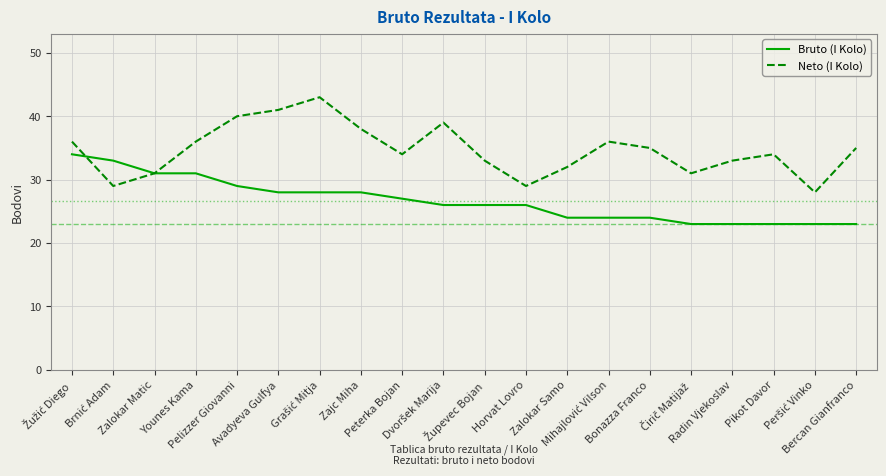

List the series in order of their peak value, highest first.

Neto (I Kolo), Bruto (I Kolo)